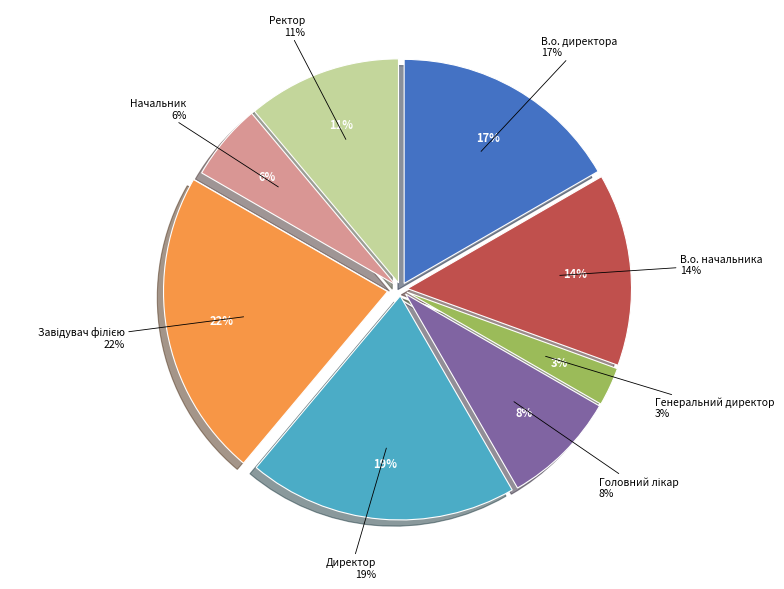

Combined, do В.о. начальника and Директор account for over 50%?

No